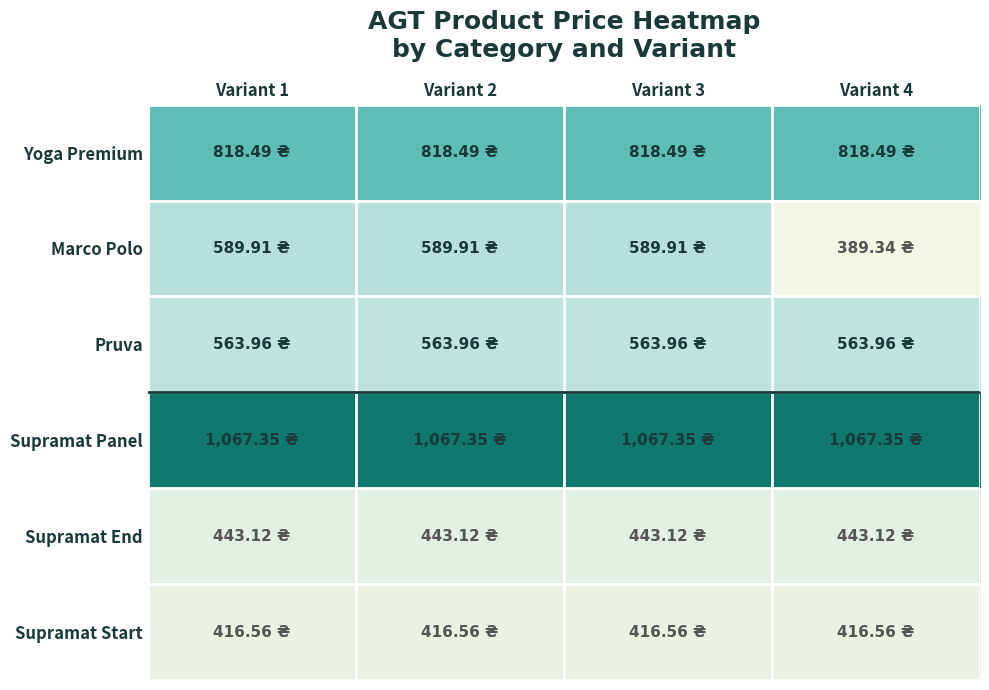

Which series has the largest range (max minus min)?

Marco Polo